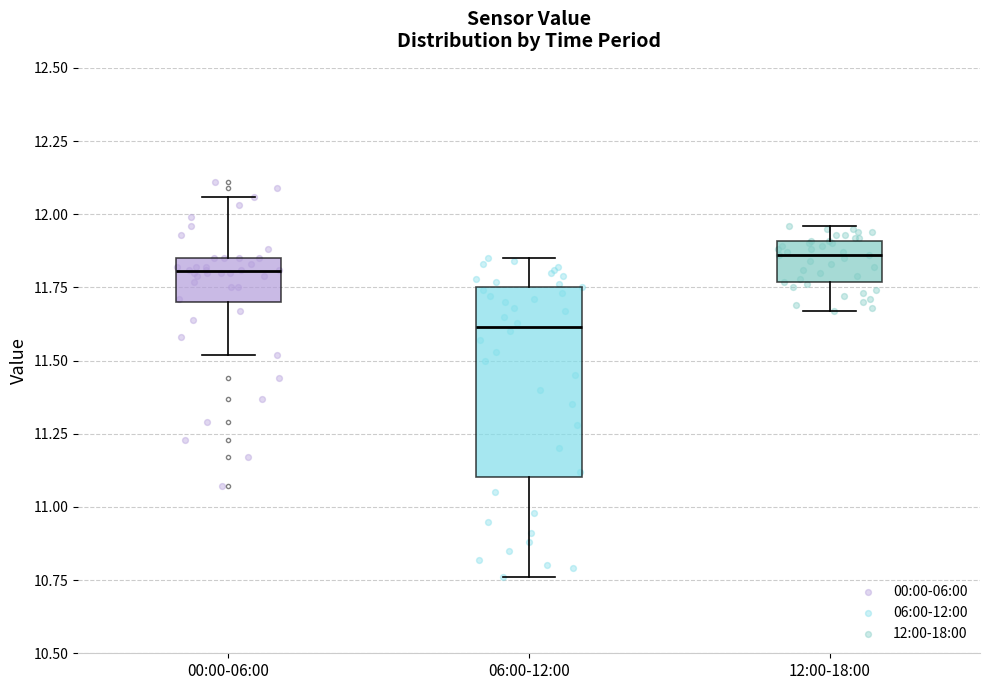

Reading left to right, transcribe this box plot: for each box, give where its median line is, the range the box spans, and where its two whiskers end, as read against the y-axis. The values are not printed on the chart, so give them approximately, as read against the axis.

00:00-06:00: median 11.80, box 11.70 to 11.85, whiskers 11.50 to 12.05
06:00-12:00: median 11.60, box 11.10 to 11.75, whiskers 10.75 to 11.85
12:00-18:00: median 11.85, box 11.75 to 11.90, whiskers 11.65 to 11.95